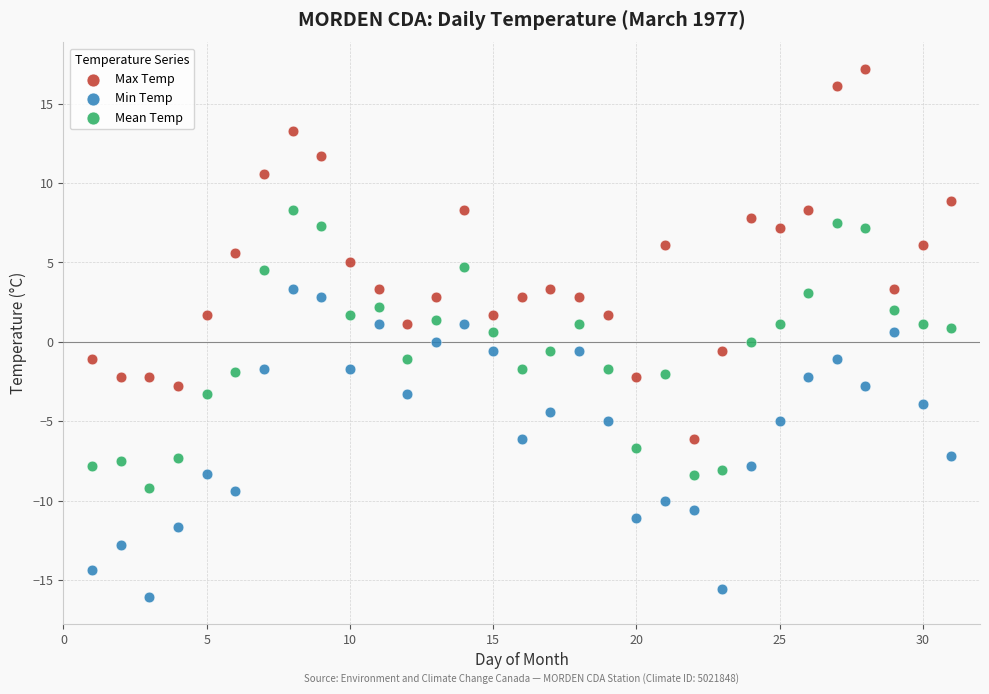

Across all data points, what is the range of Y values (max minus min)?

33.3